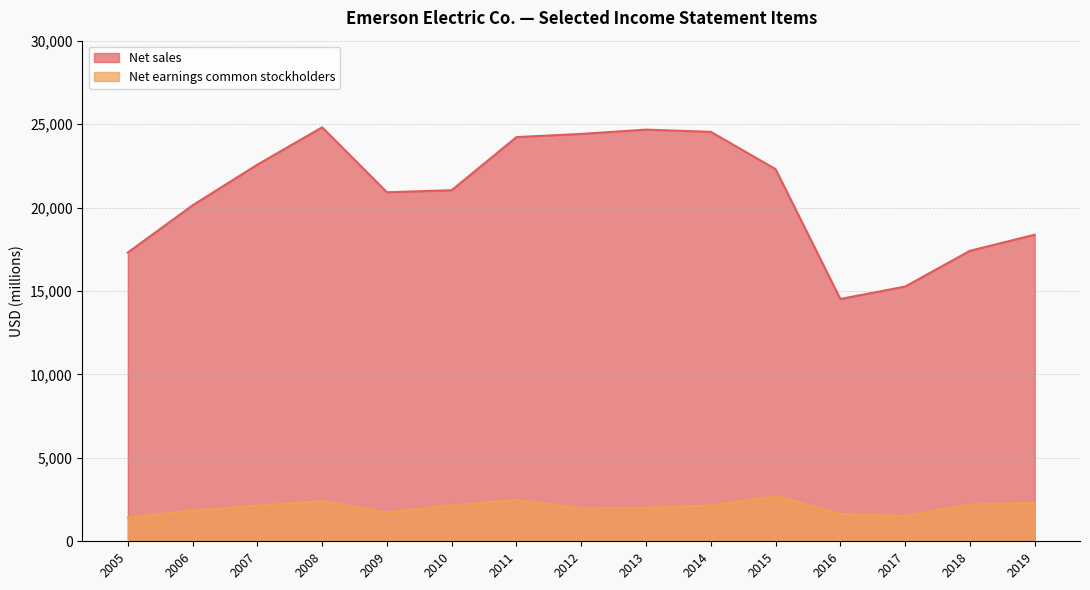

True or false: Net earnings common stockholders and Net sales intersect in this chart.

False